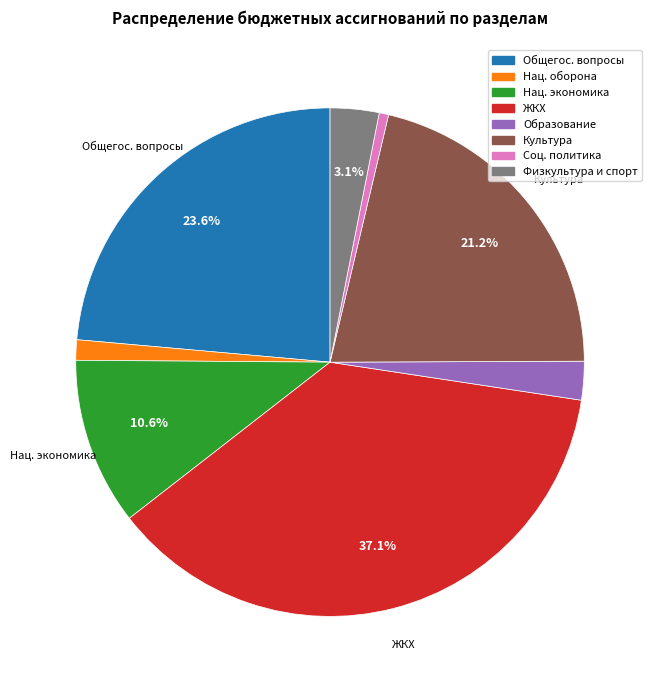

Does any single category account for the majority?

No